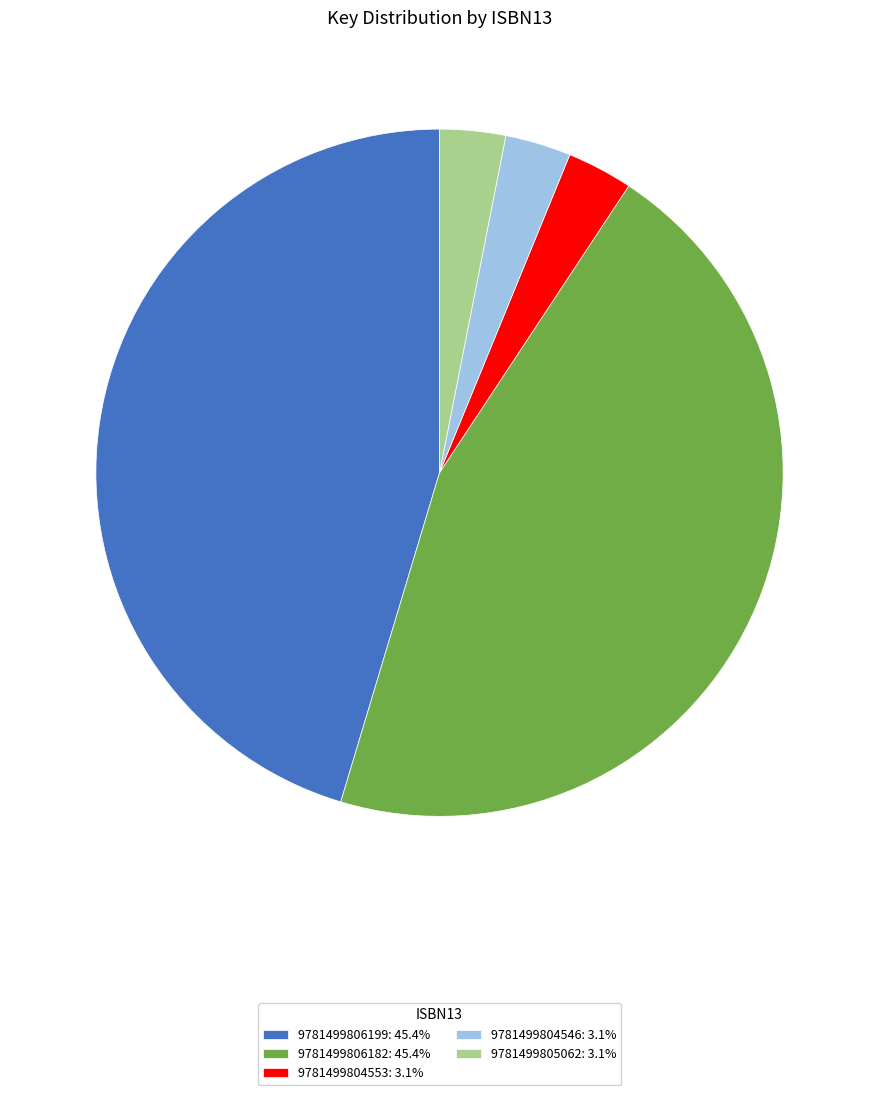

Is the sum of 9781499806199 and 9781499804546 greater than half?

No